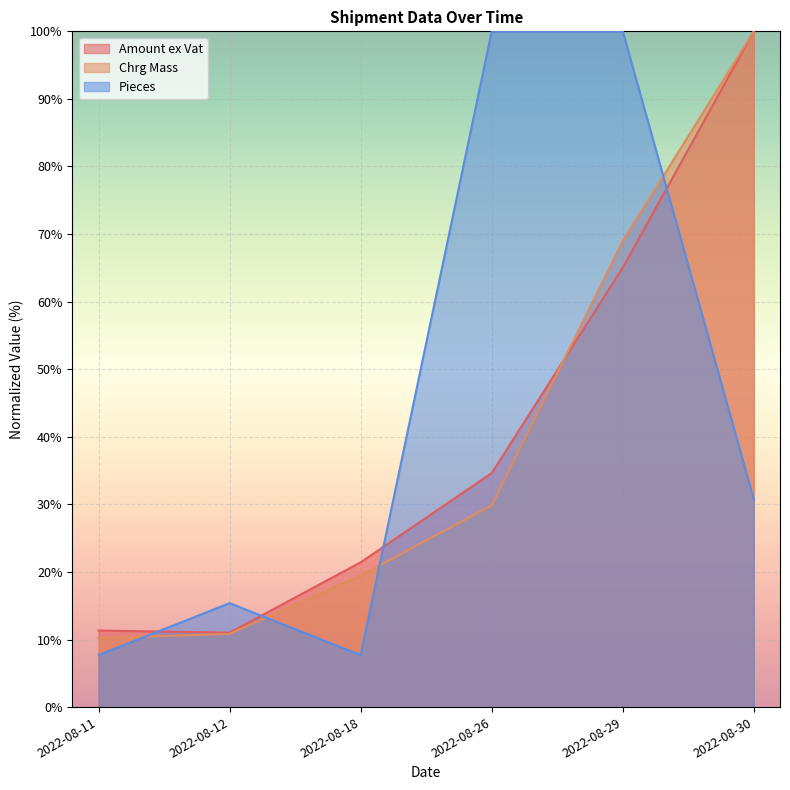

Count the number of data series in this chart.

3